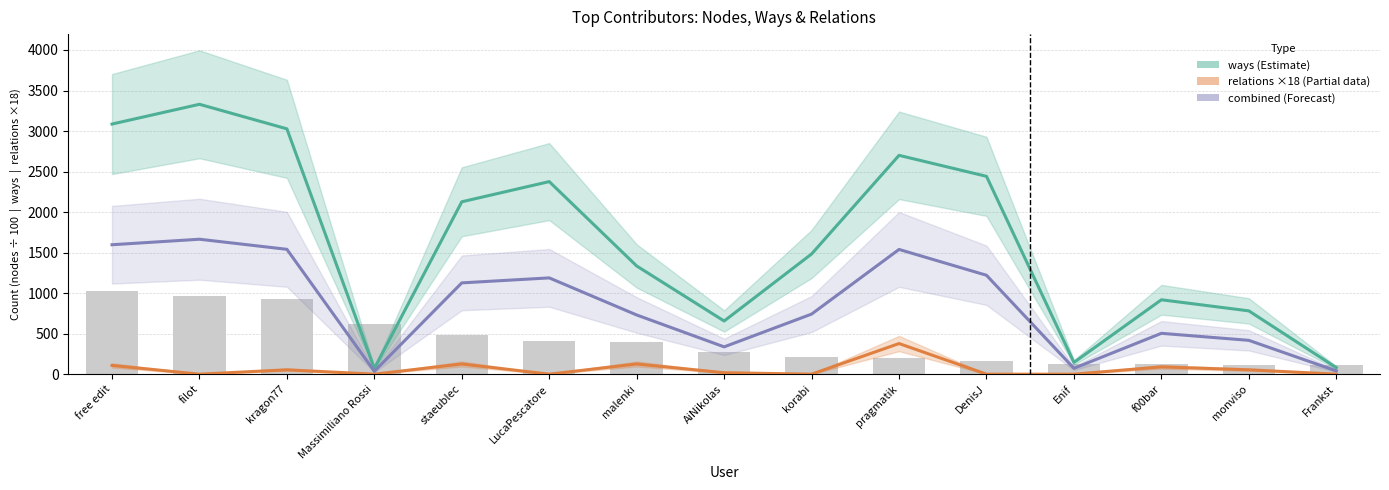

List the series in order of their peak value, highest first.

ways (Estimate), combined (Forecast), relations ×18 (Partial)